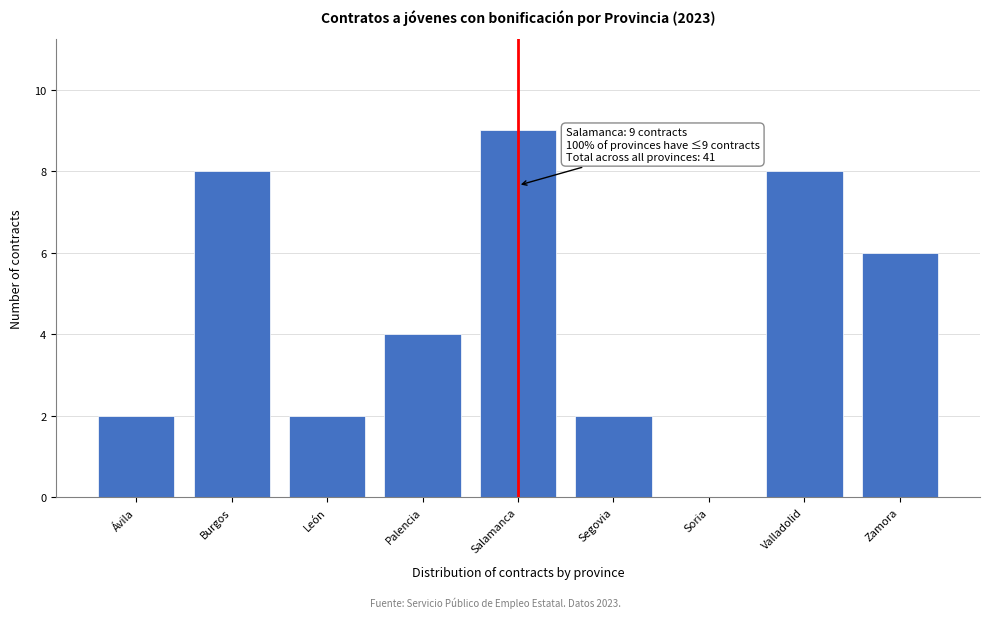

Reading right to left, list all the values displayed in this chart.

Zamora=6	Valladolid=8	Soria=0	Segovia=2	Salamanca=9	Palencia=4	León=2	Burgos=8	Ávila=2